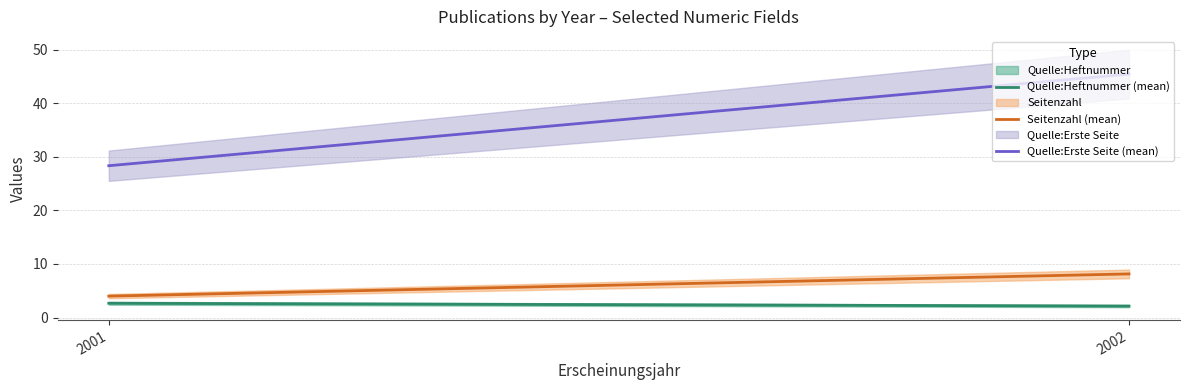

Reading right to left, extract all data points from this chart.

Quelle:Heftnummer (mean): 2.1	2.7
Seitenzahl (mean): 8.1	4.0
Quelle:Erste Seite (mean): 45.4	28.3